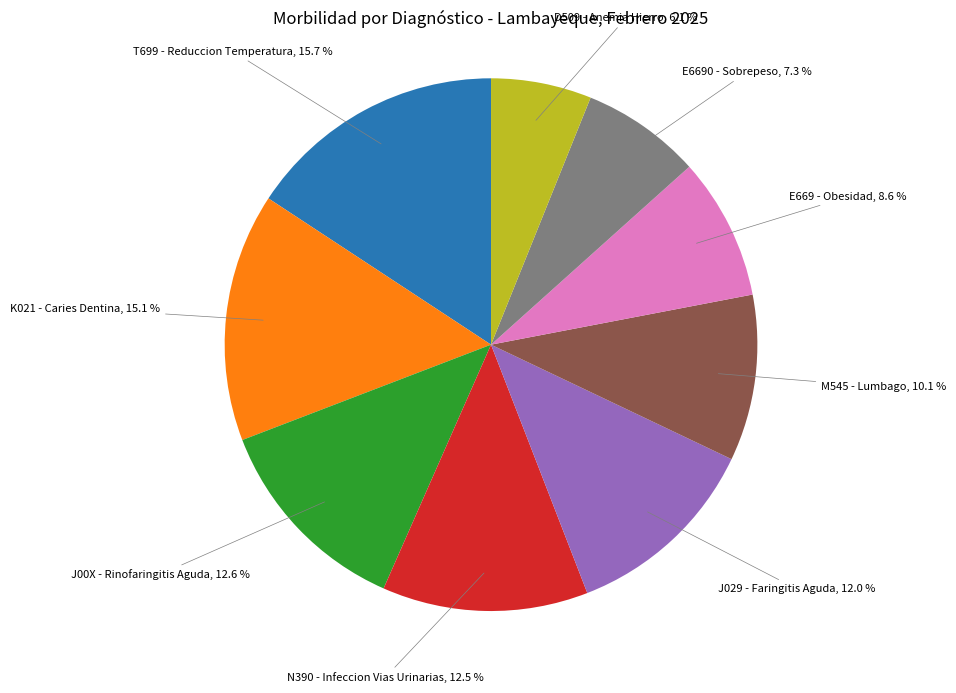

Does any single category account for the majority?

No